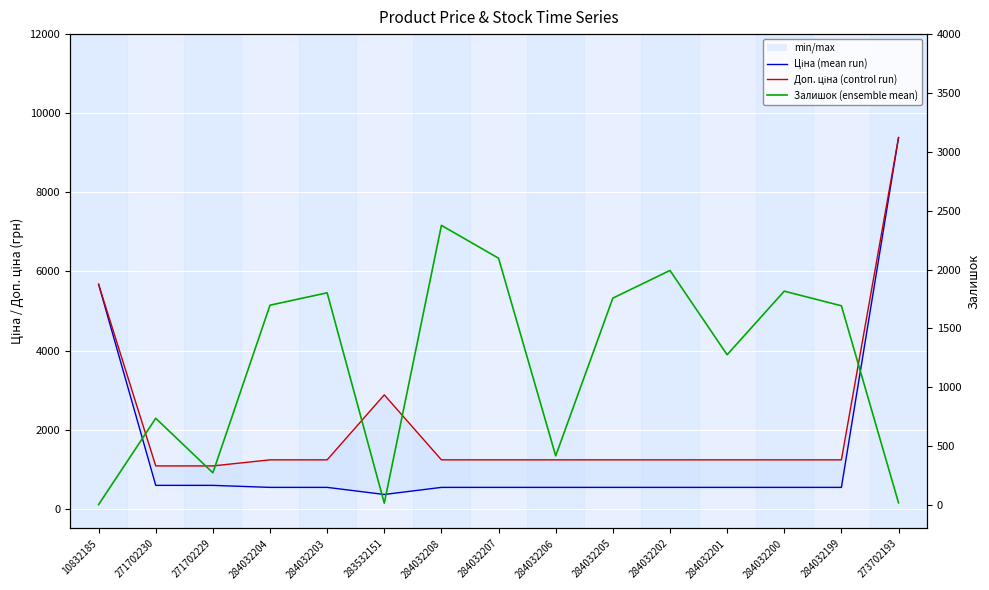

Between 271702230 and 284032199, which is larger?

271702230